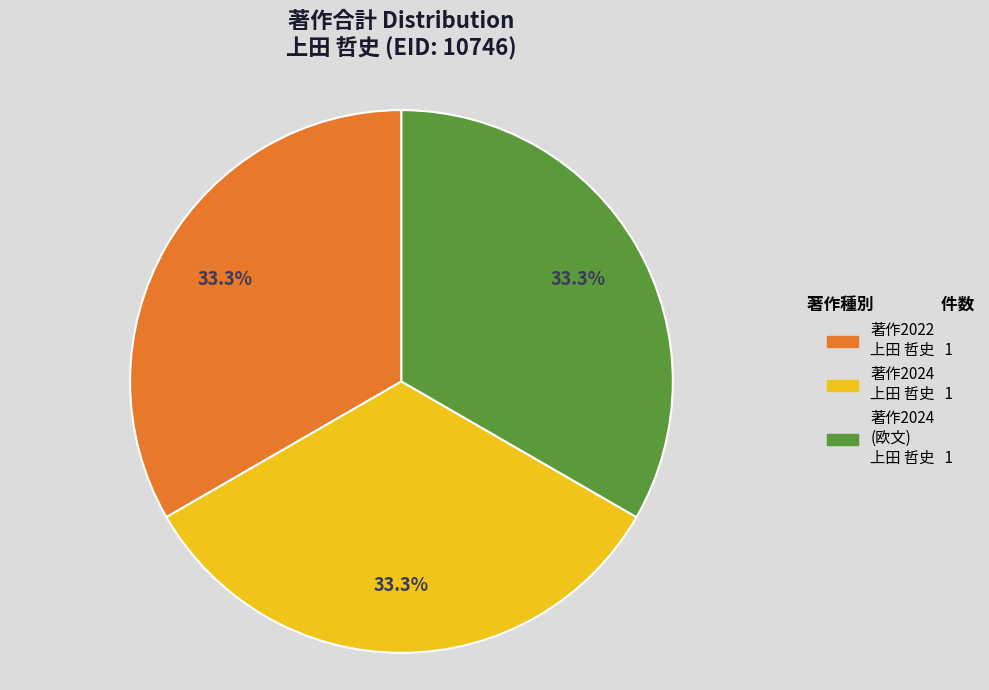

Is there any slice that represents more than half of the pie?

No